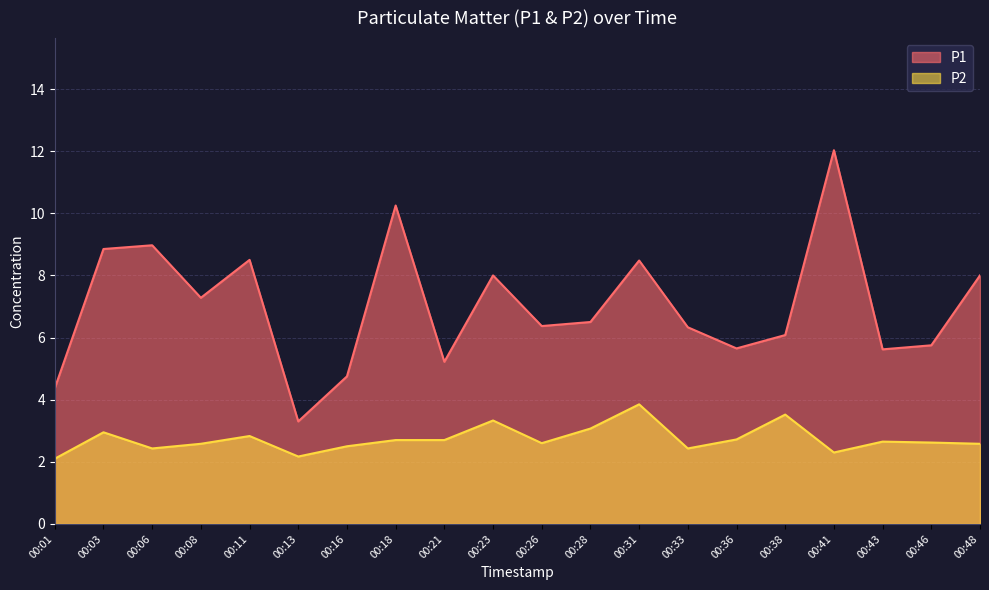

In P2, how many points are higher than both neighbors (excluding endpoints)?

6